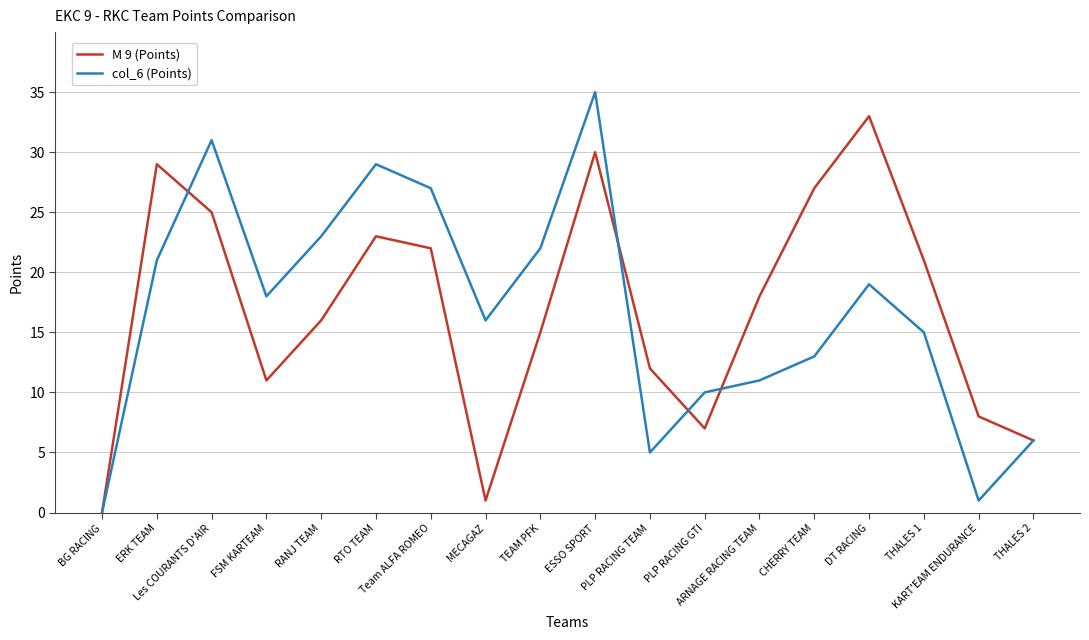

The value of col_6 (Points) at DT RACING is 19. True or false?

True